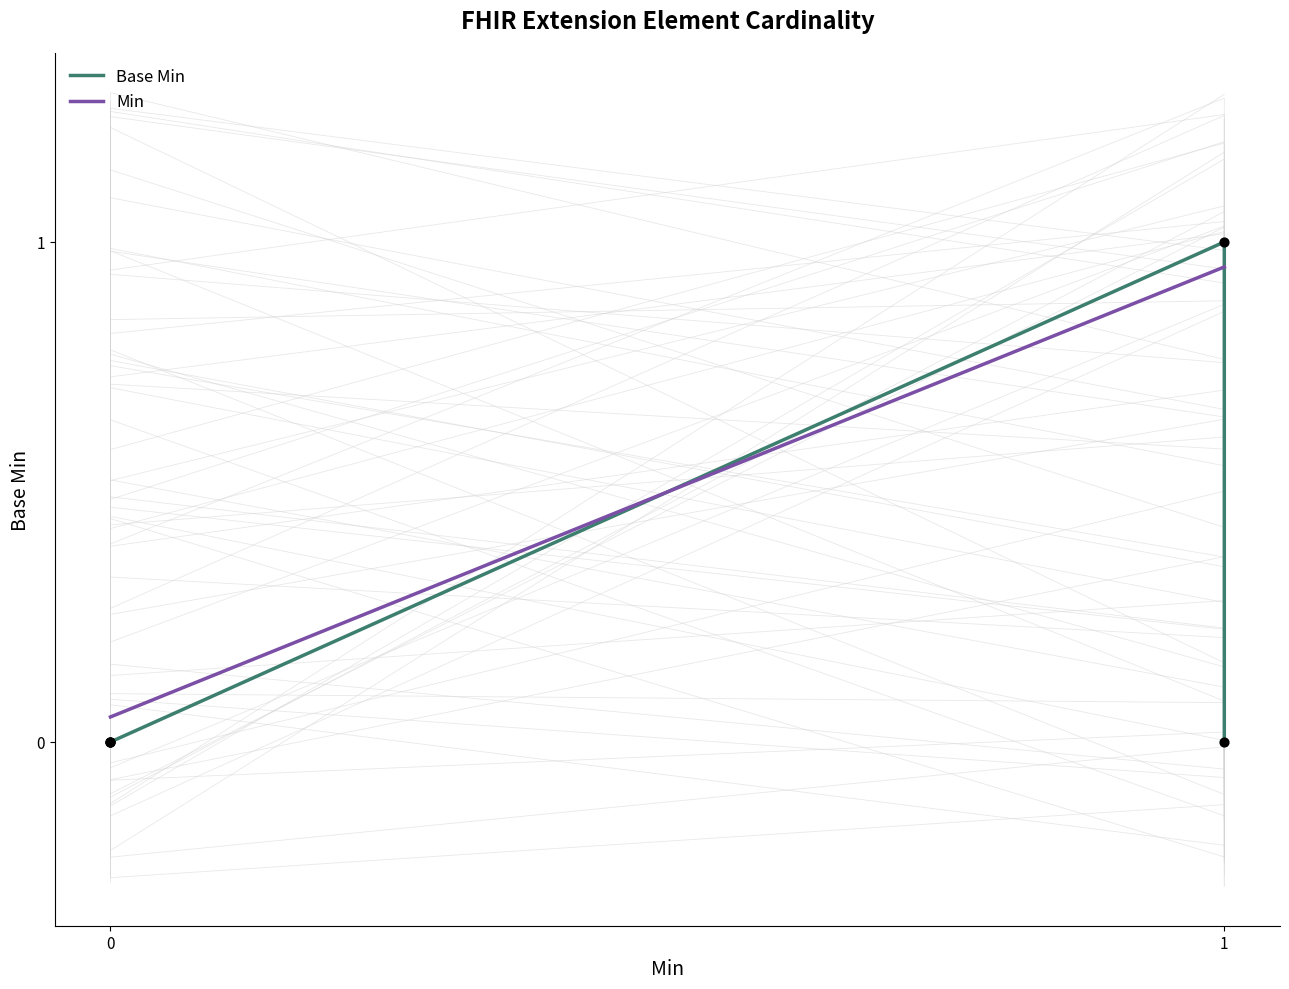

Which series has the largest total across all categories?

Min